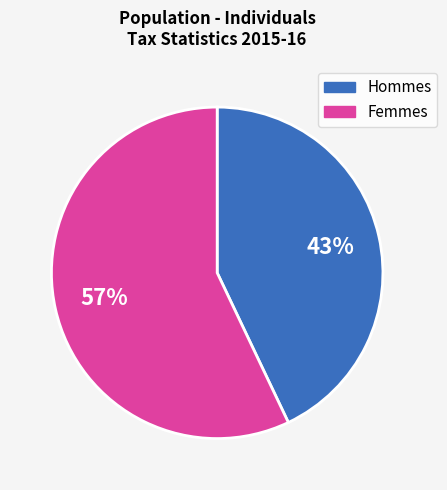

How many segments does this pie chart have?

2